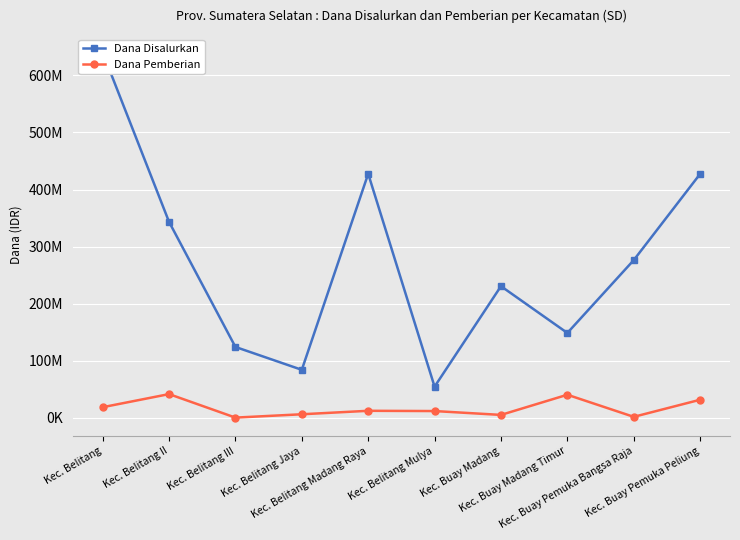

What is the average value of the Dana Pemberian series?

17055000